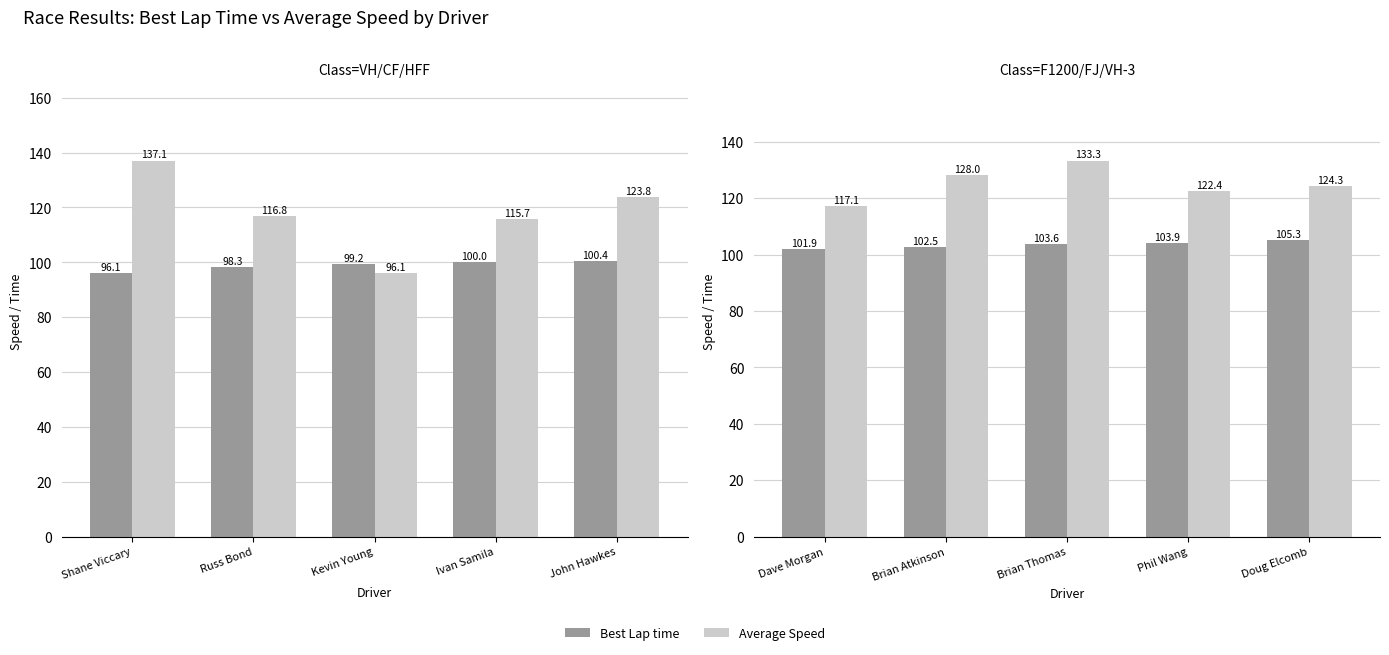

Count the number of data series in this chart.

2